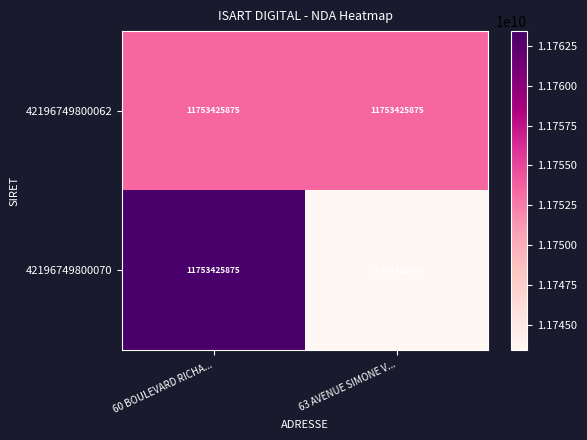

Reading right to left, transcribe all the data shown in this chart.

42196749800062: 63 AVENUE SIMONE V...=11753425875	60 BOULEVARD RICHA...=11753425875
42196749800070: 63 AVENUE SIMONE V...=11753425875	60 BOULEVARD RICHA...=11753425875